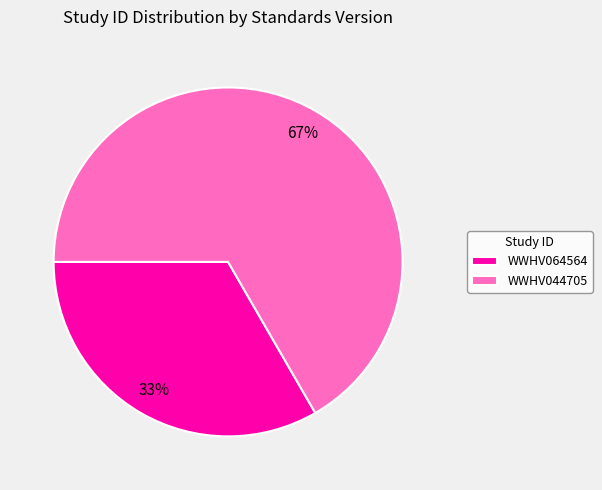

Does WWHV064564 represent more than half of the total?

No